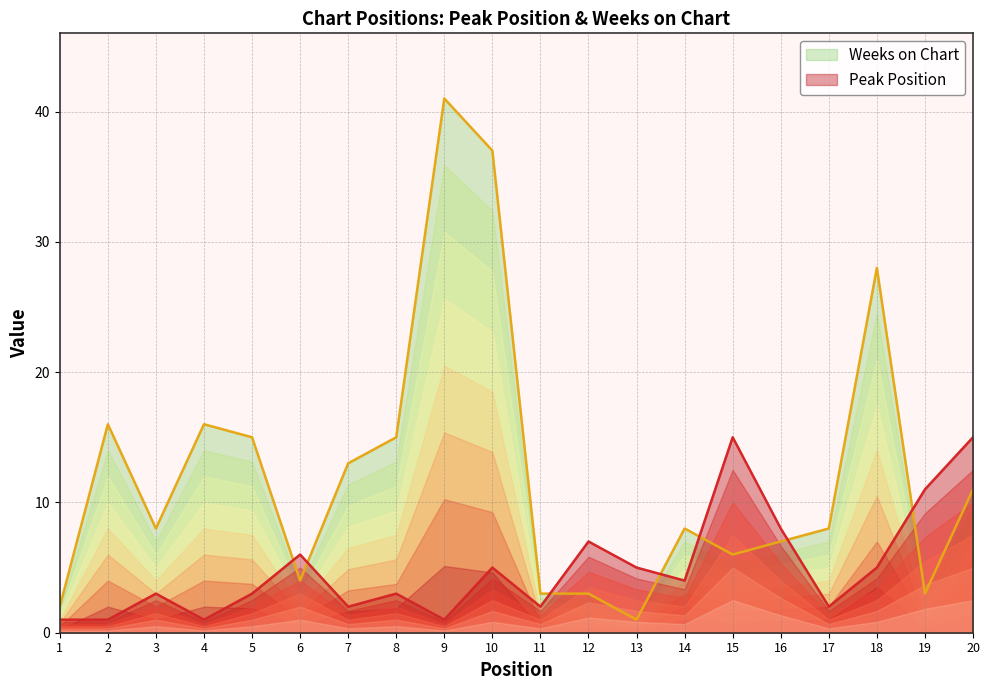

What is the difference between the Weeks on Chart values at 8 and 4?

1